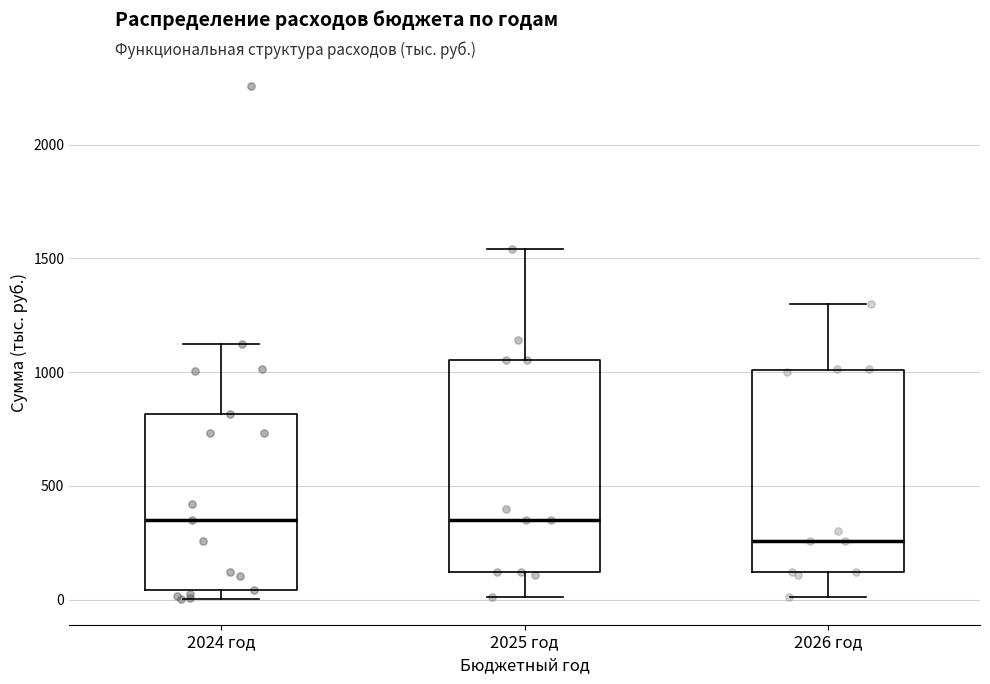

Reading left to right, read every box against the y-axis: the position of its median line, the range the box covers, and the ends of its whiskers. The values are not printed on the chart, so give them approximately, as read against the axis.

2024 год: median 350, box 50 to 800, whiskers 0 to 1100
2025 год: median 350, box 100 to 1050, whiskers 0 to 1550
2026 год: median 250, box 100 to 1000, whiskers 0 to 1300